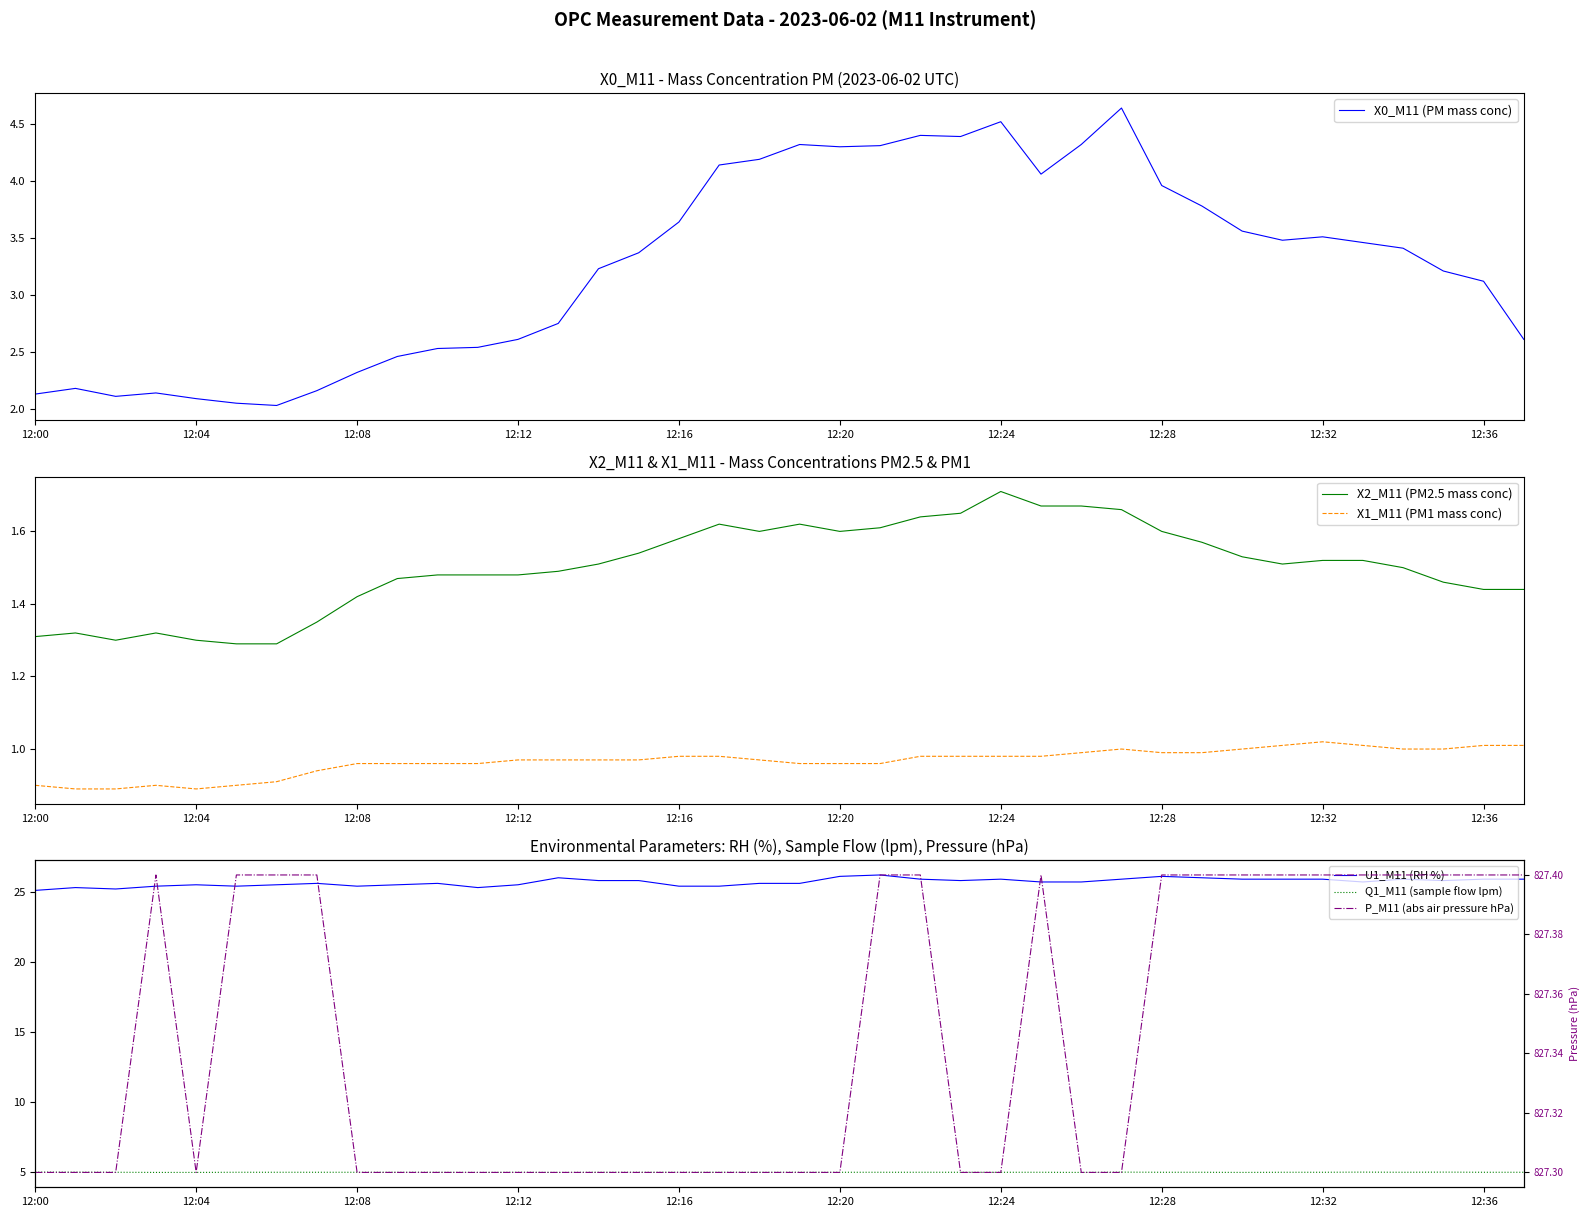

List the series in order of their peak value, highest first.

P_M11 (abs air pressure hPa), U1_M11 (RH %), Q1_M11 (sample flow lpm), X0_M11 (PM mass conc), X2_M11 (PM2.5 mass conc), X1_M11 (PM1 mass conc)